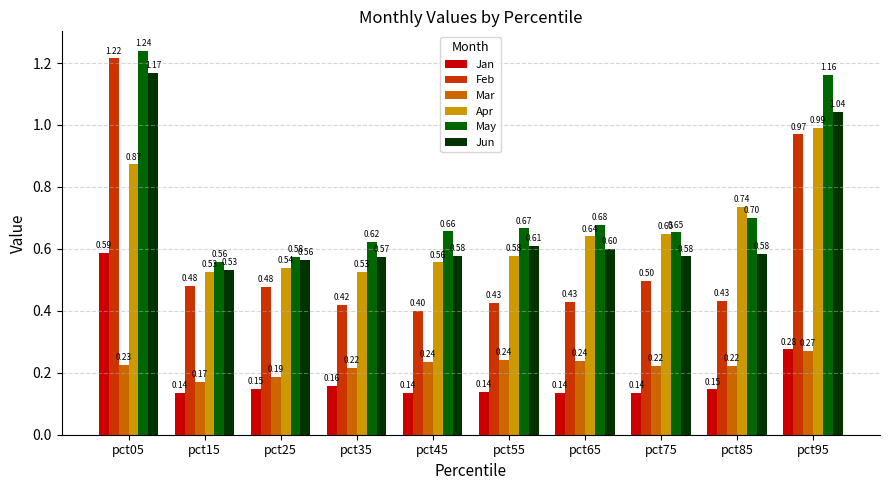

What is the average value of the Jun series?

0.7